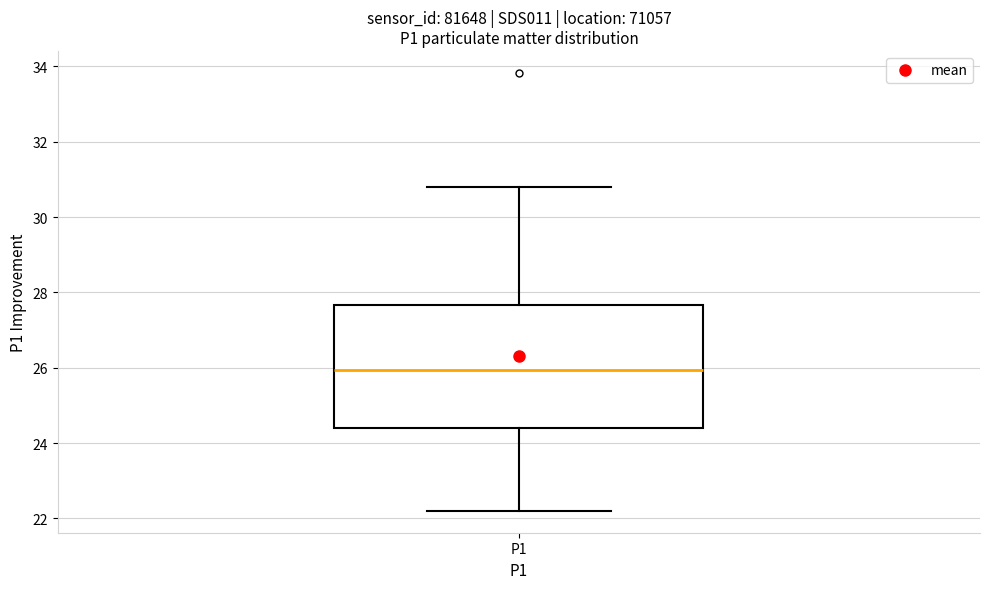

Read this box plot against the y-axis: the position of the median line, the range covered by the box, and the ends of both whiskers. The values are not printed on the chart, so give them approximately, as read against the axis.

median 26.0, box 24.4 to 27.6, whiskers 22.2 to 30.8